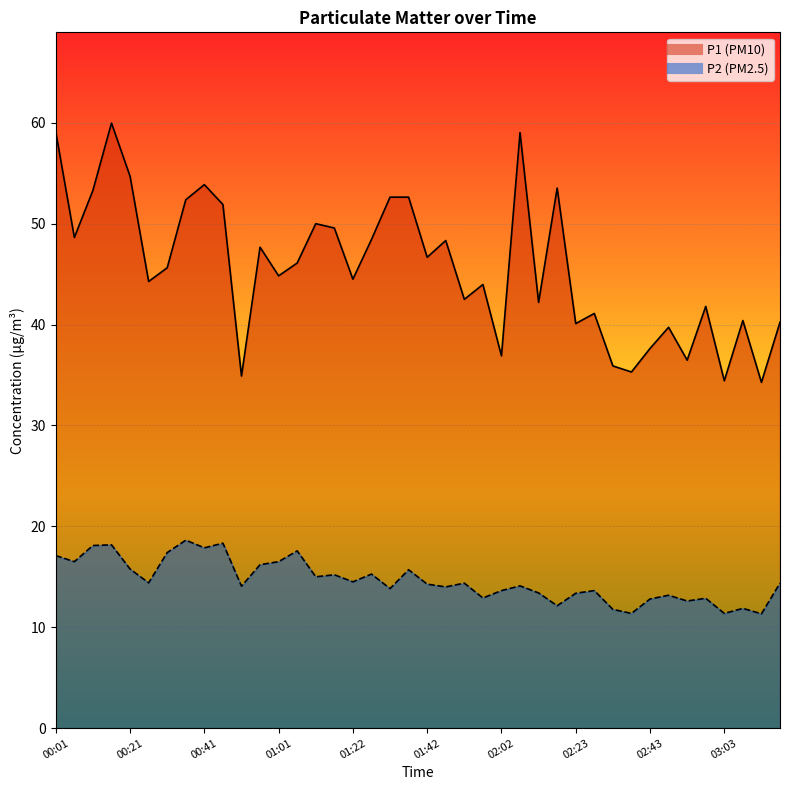

The P1 series shows 49.6 at 01:17. True or false?

True